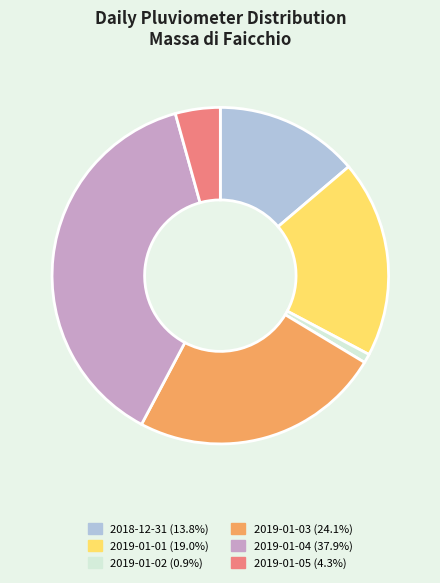

Count the number of slices in the pie.

6